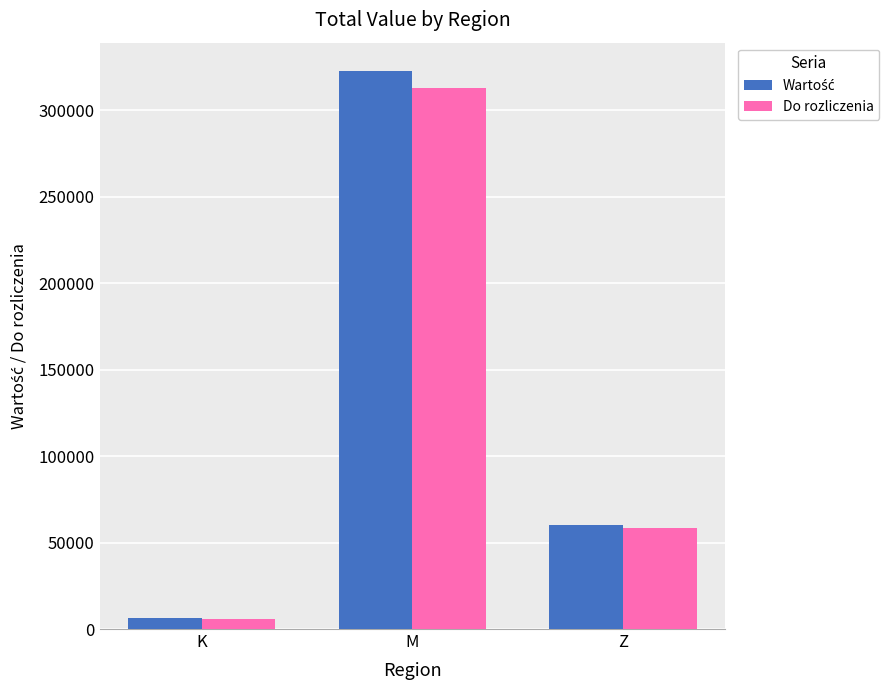

What is the value of the Do rozliczenia bar at the 1st from the left?

5964.1